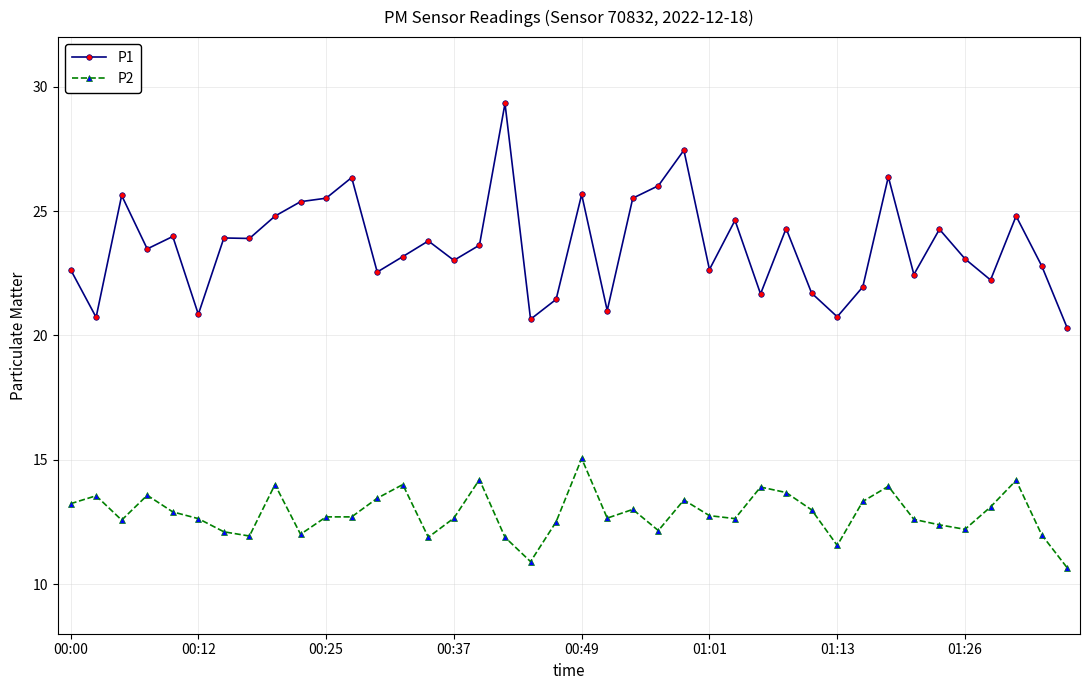

What is the value of the P1 point at the 28th from the left?

21.7